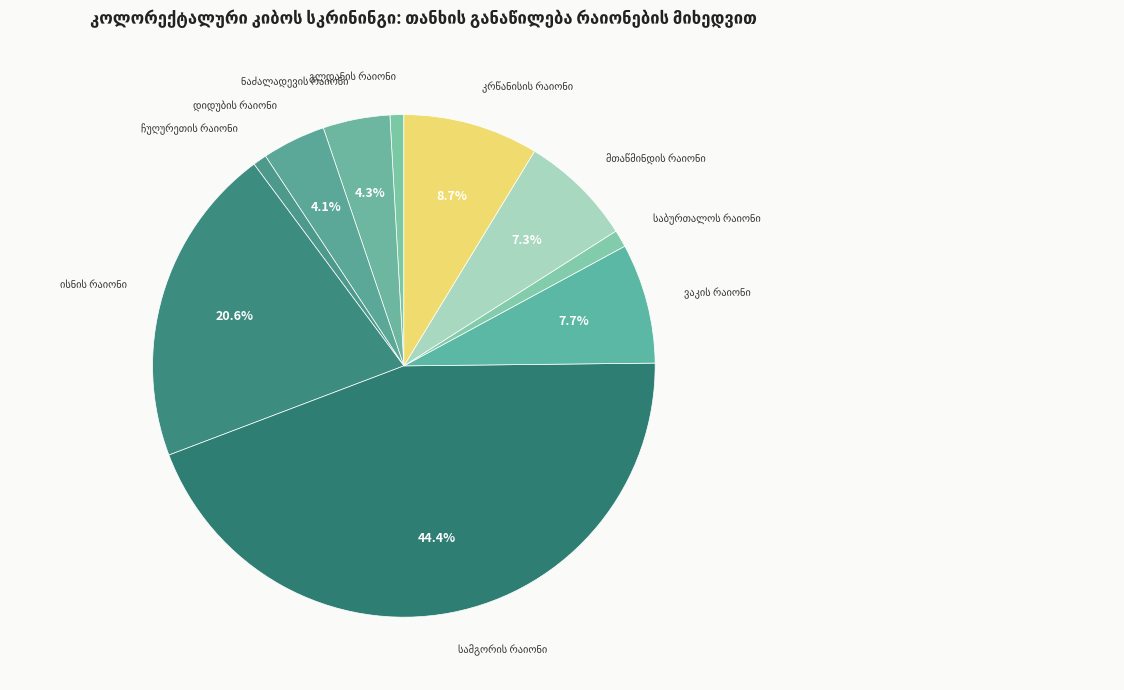

To the nearest percent, what is the average slice percentage?

10%